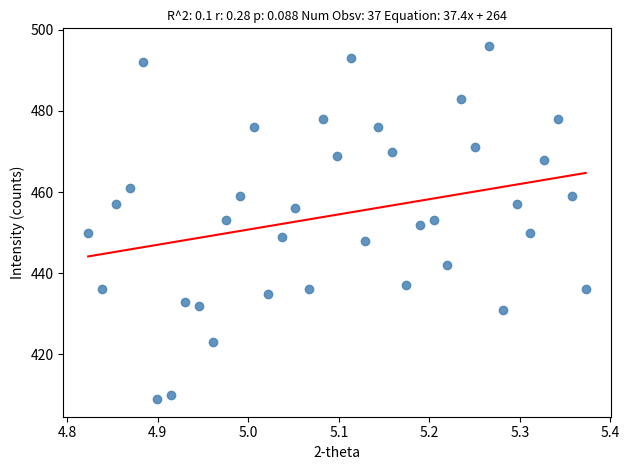

What is the range of Y values (max minus min)?

87